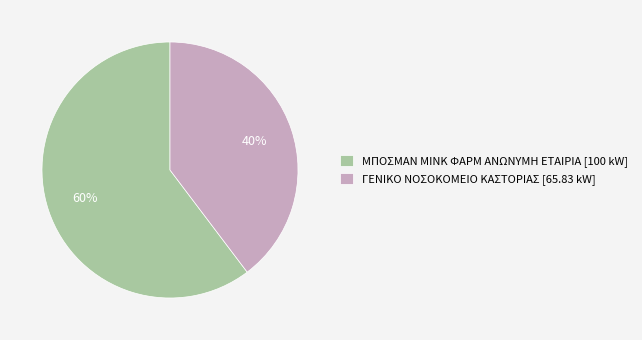

To the nearest percent, what is the average slice percentage?

50%